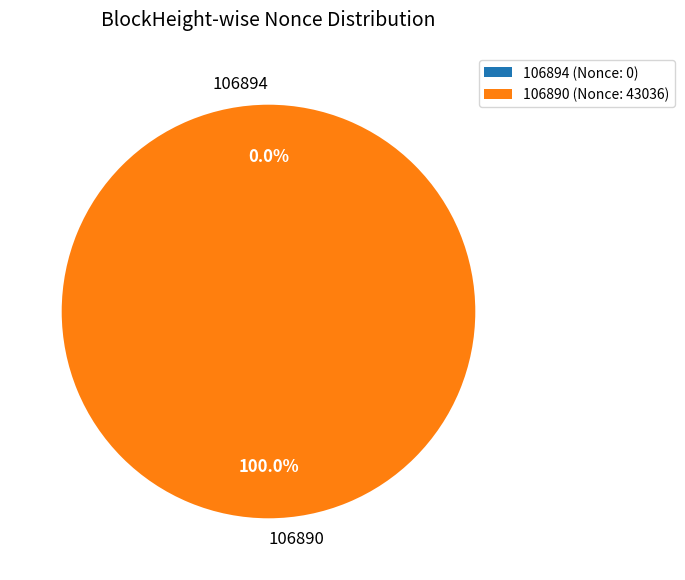

Is there any slice that represents more than half of the pie?

Yes